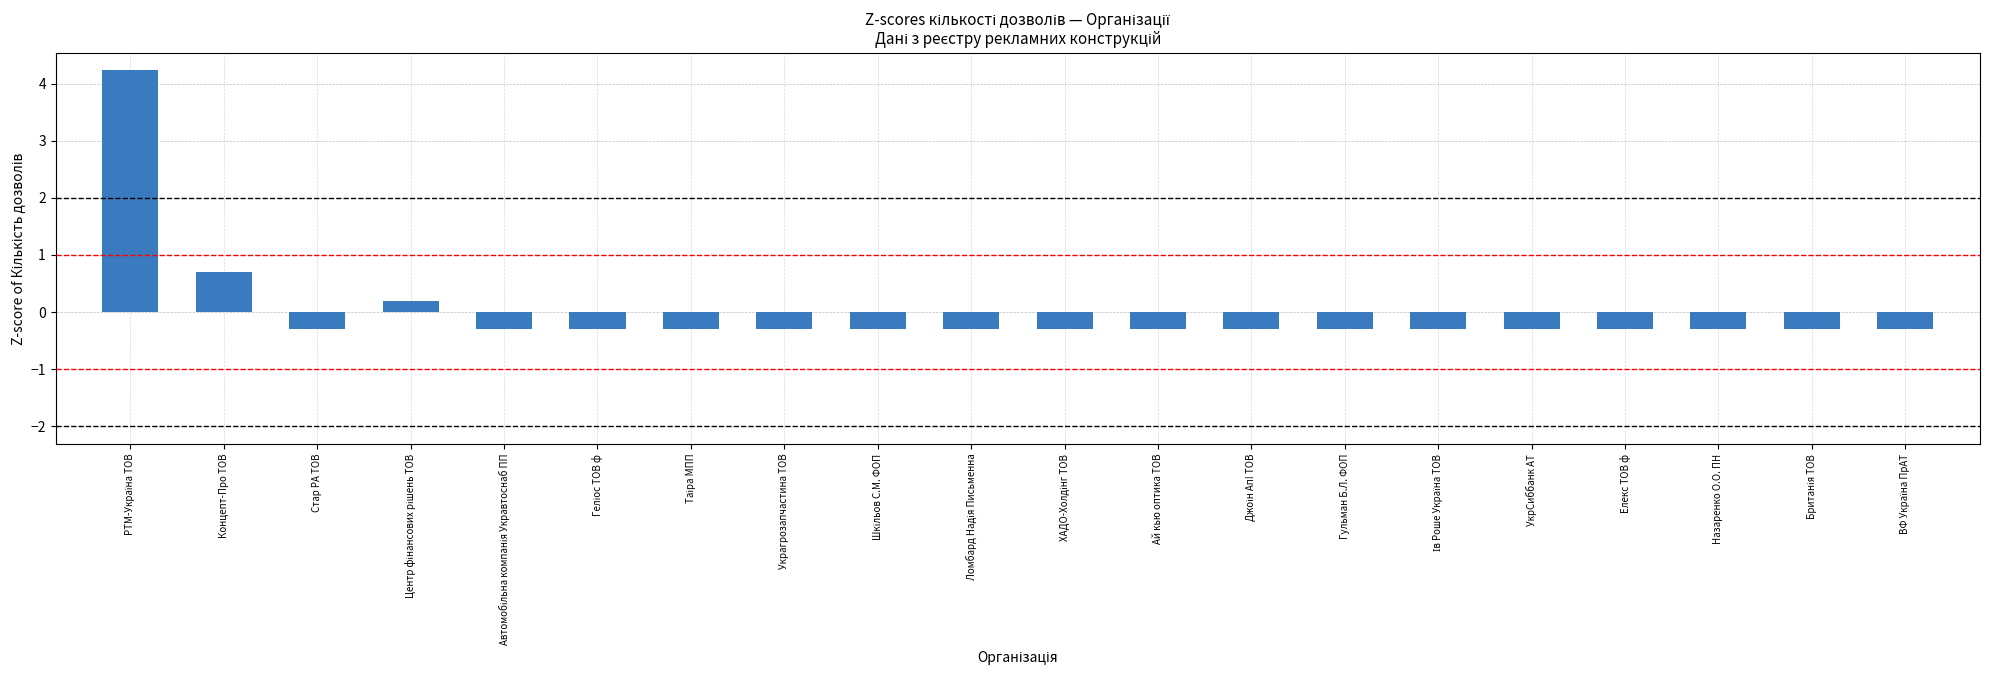

Reading right to left, transcribe all the data shown in this chart.

-0.3	-0.3	-0.3	-0.3	-0.3	-0.3	-0.3	-0.3	-0.3	-0.3	-0.3	-0.3	-0.3	-0.3	-0.3	-0.3	0.2	-0.3	0.7	4.2